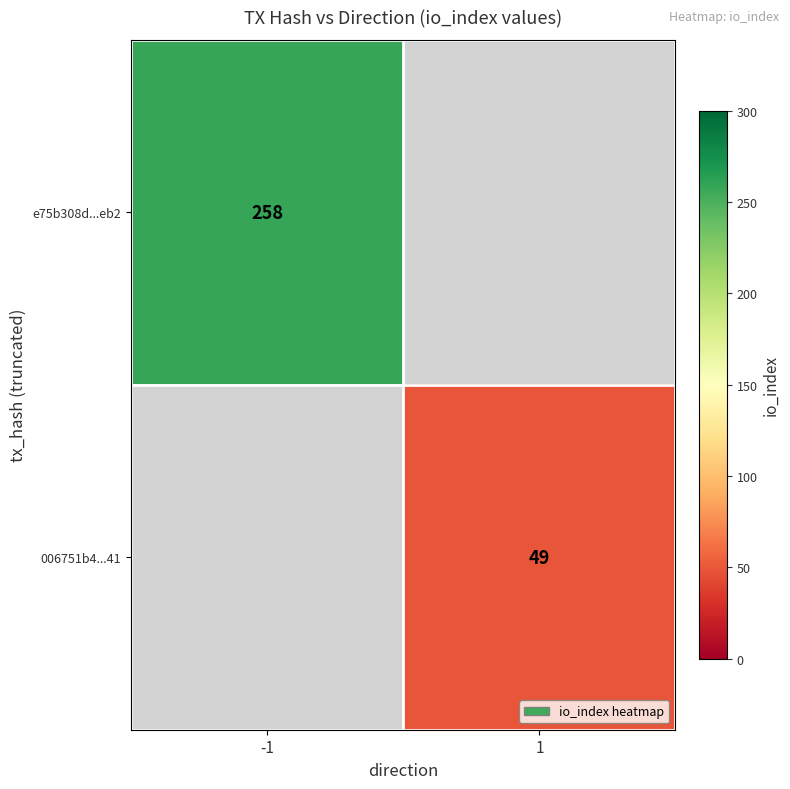

Is it true that 006751b4...41 equals 22 at 1?

False